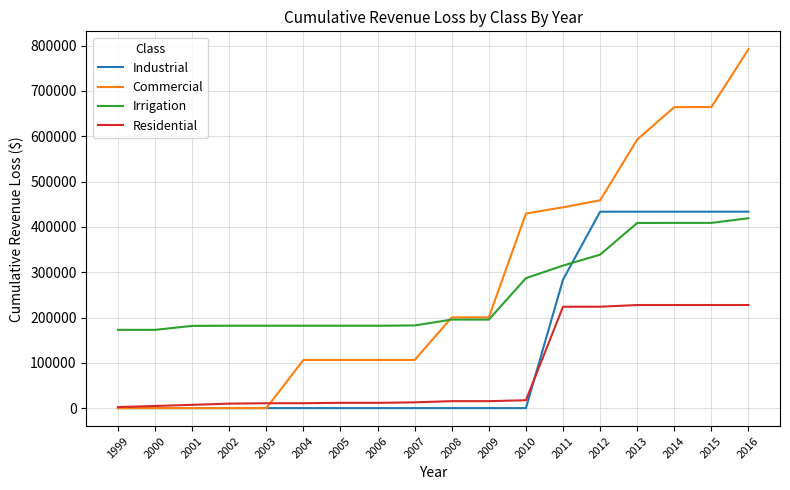

Which series ends up on top after the final intersection of Industrial and Residential?

Industrial